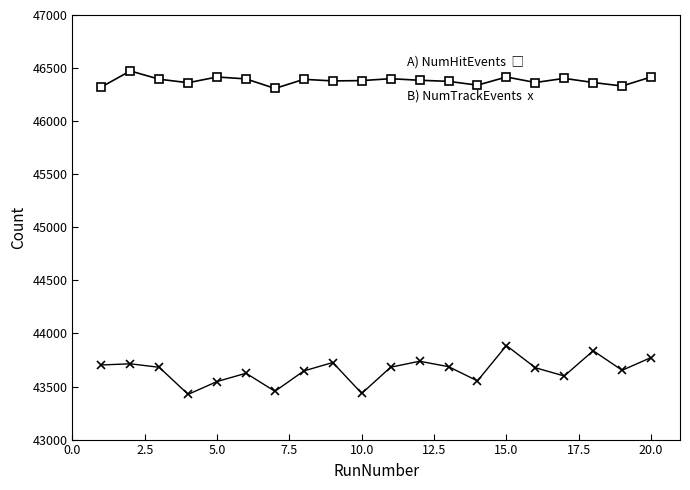

What is the greatest value displayed?

46473